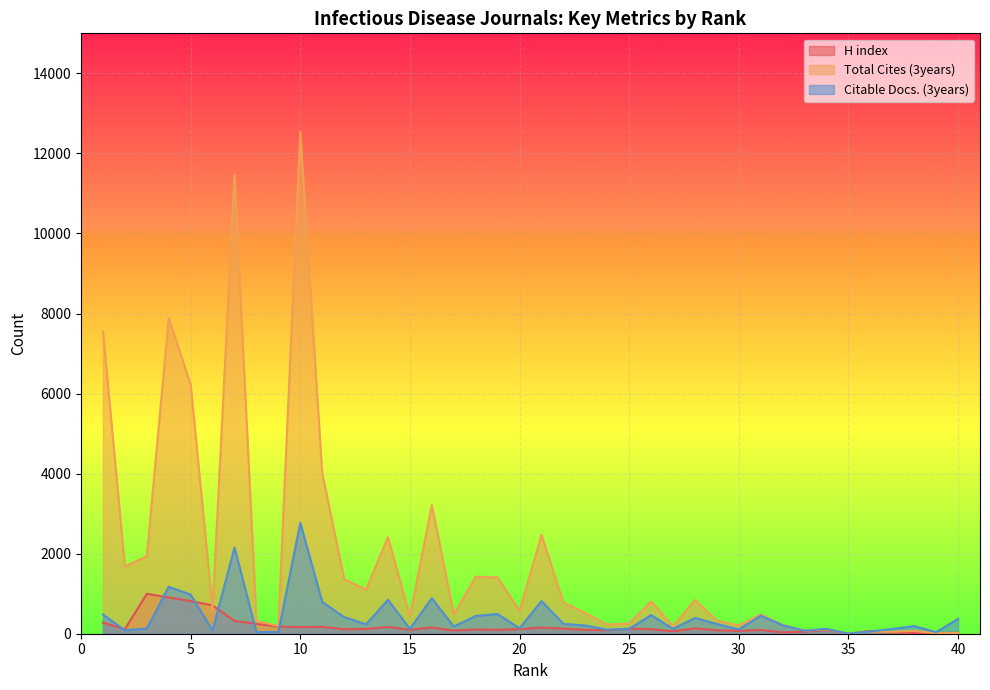

What is the sum of the Total Cites (3years) values at 29 and 22?

1108